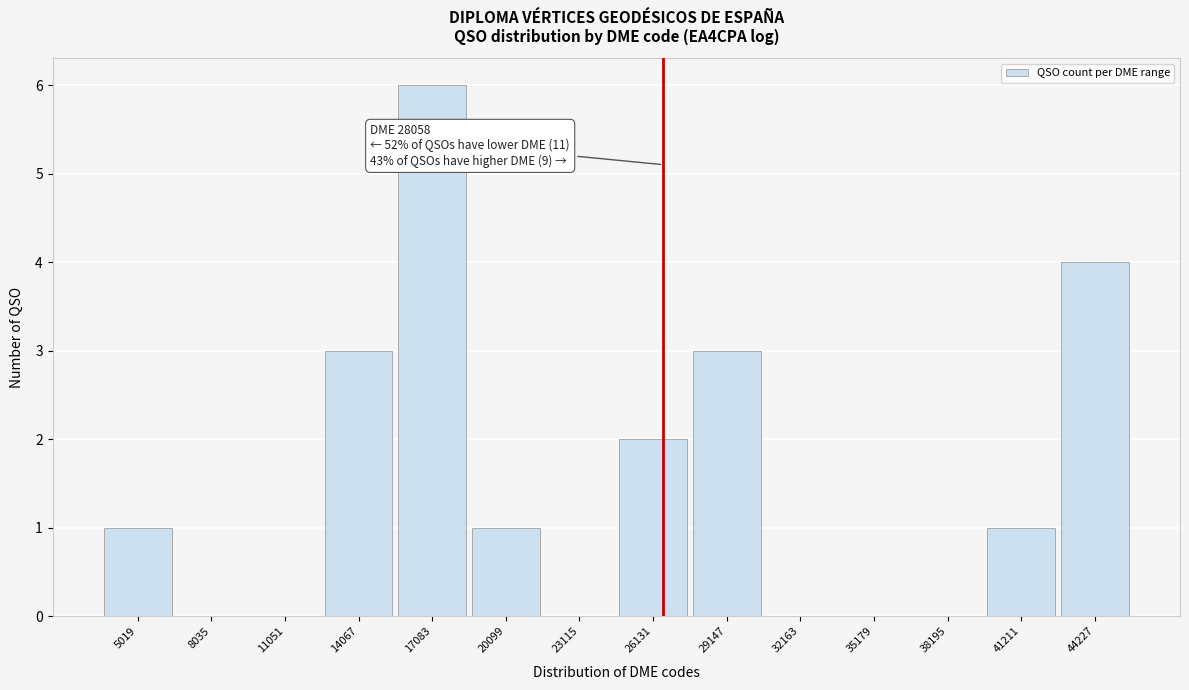

Reading left to right, extract all data points from this chart.

5019=1	8035=0	11051=0	14067=3	17083=6	20099=1	23115=0	26131=2	29147=3	32163=0	35179=0	38195=0	41211=1	44227=4